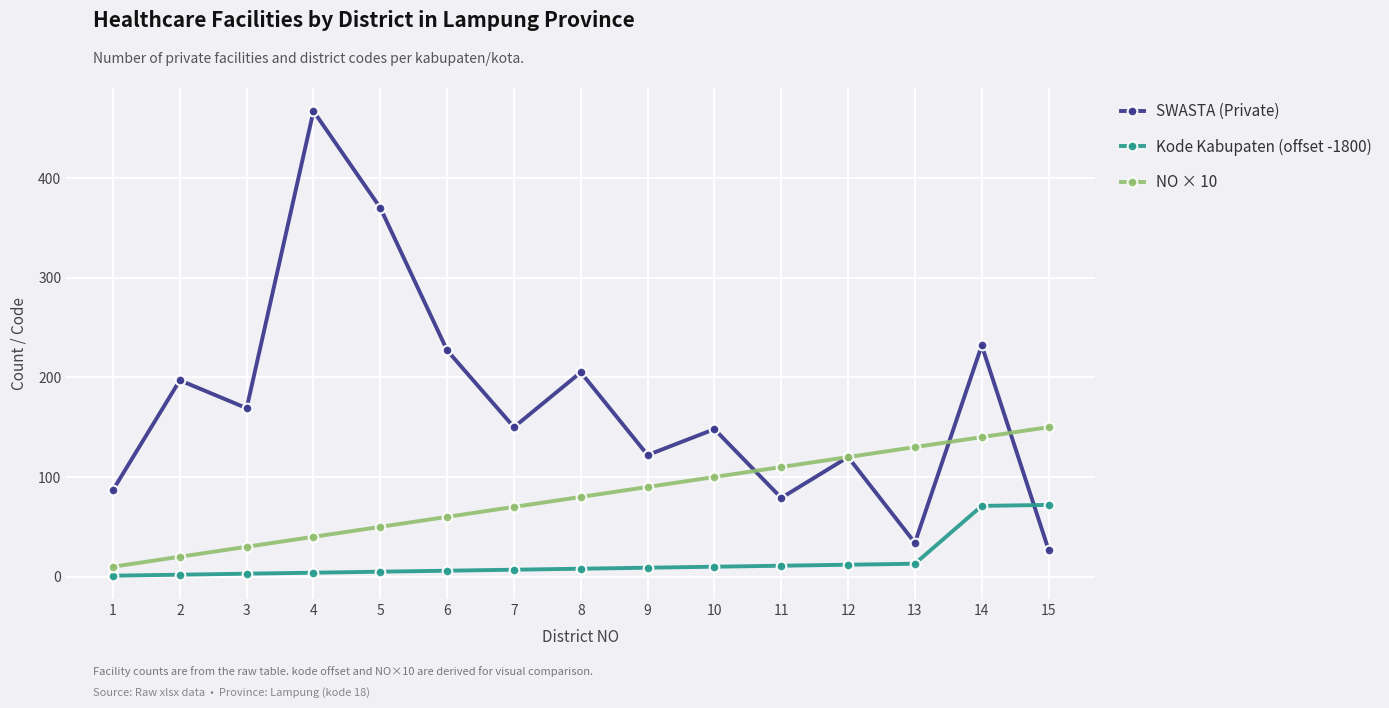

Rank the series by their average value, from highest to lowest.

SWASTA (Private), NO × 10, Kode Kabupaten (offset -1800)